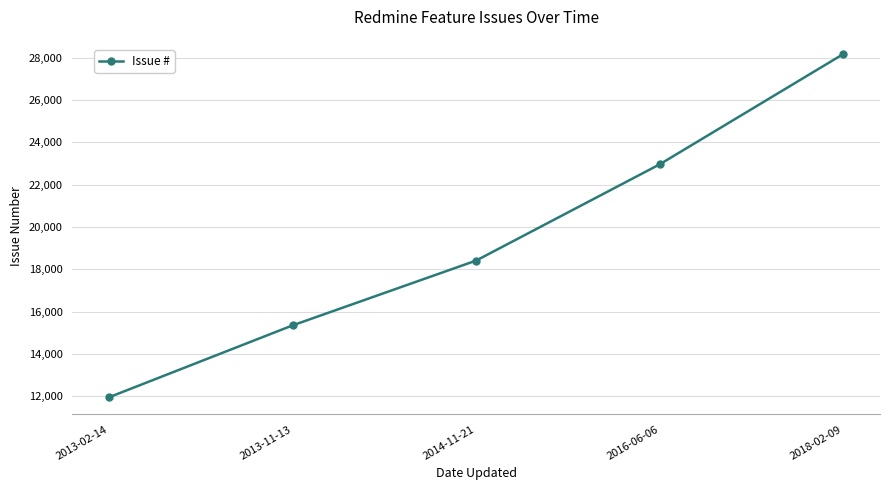

True or false: there are more than 2 points higher than both neighbors.

False